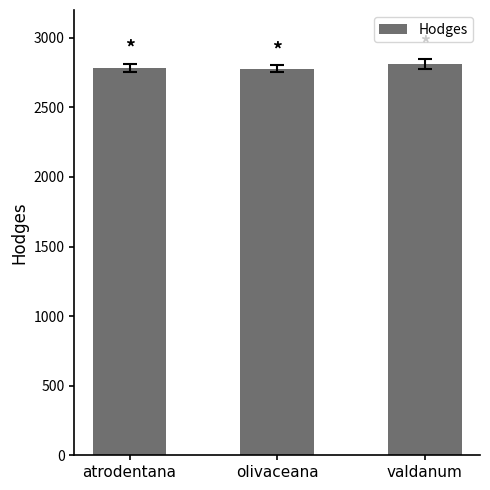

Between valdanum and olivaceana, which is larger?

valdanum